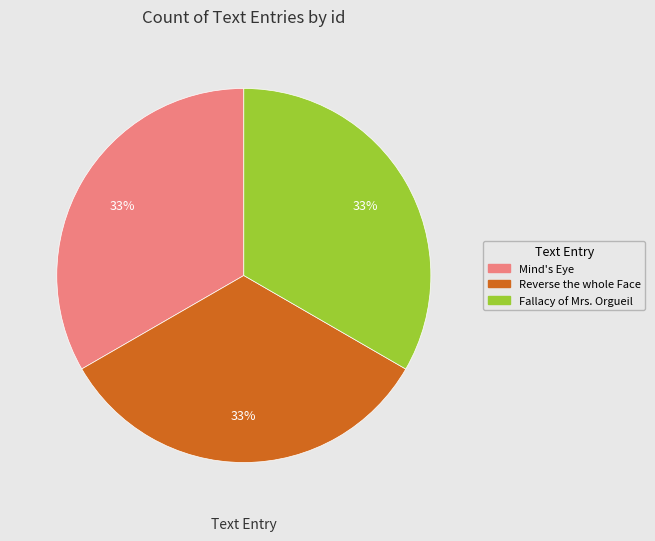

Does any single category account for the majority?

No